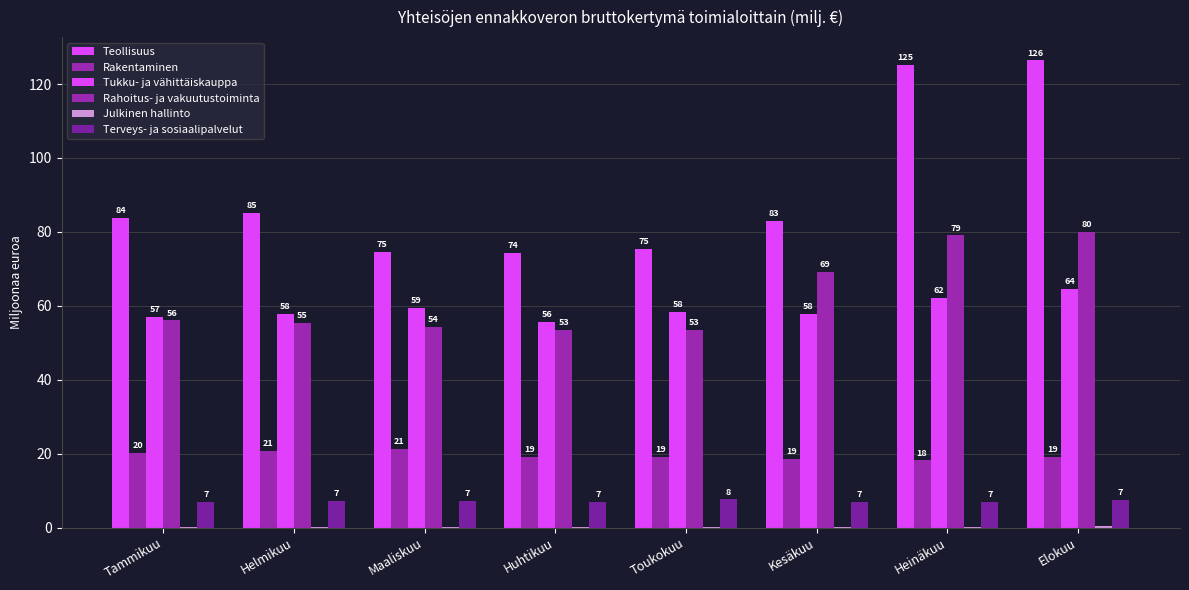

What is the minimum value shown in the chart?

0.2